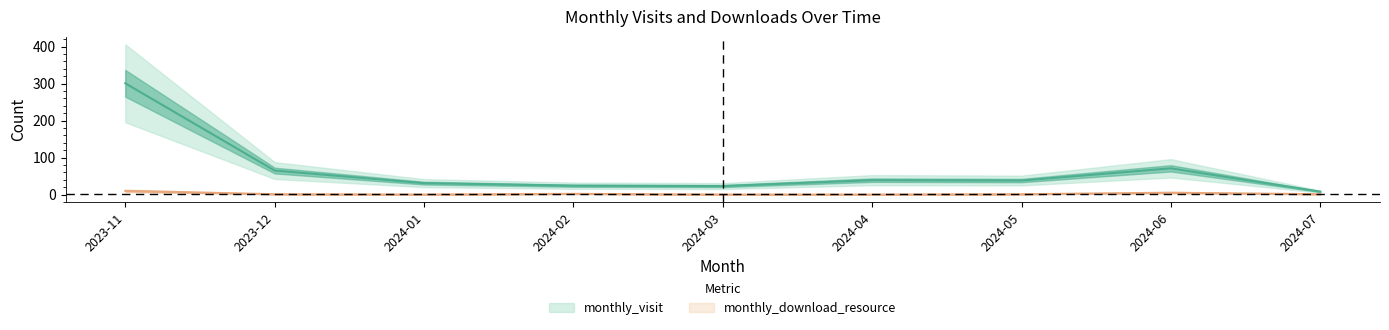

Where is the first local minimum for monthly_download_resource?

2024-01